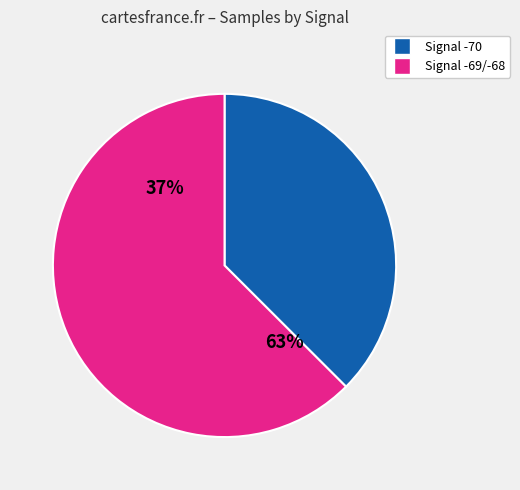

Does 12 account for over 50% of the chart?

No